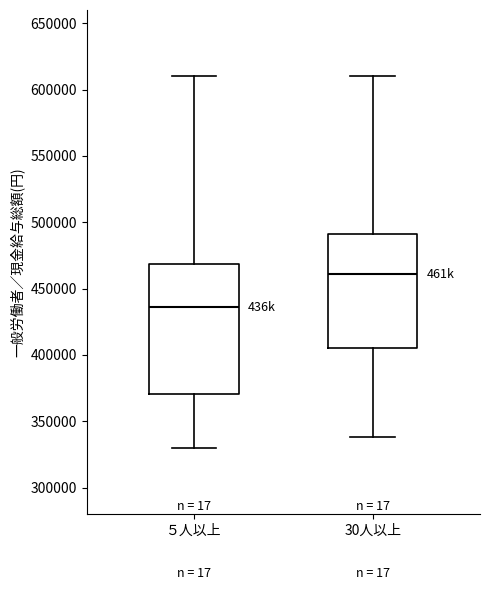

Comparing the boxes themselves (not the whiskers), which one is the tallest?

５人以上